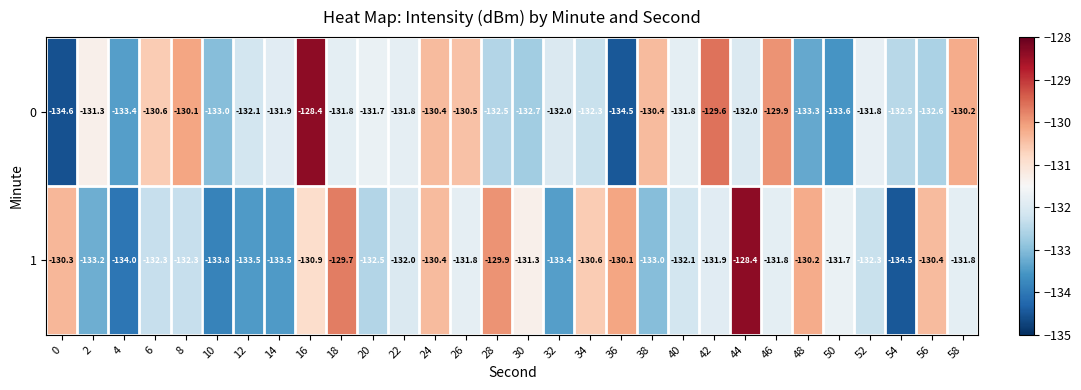

At which category is the sum across all series the highest?

16